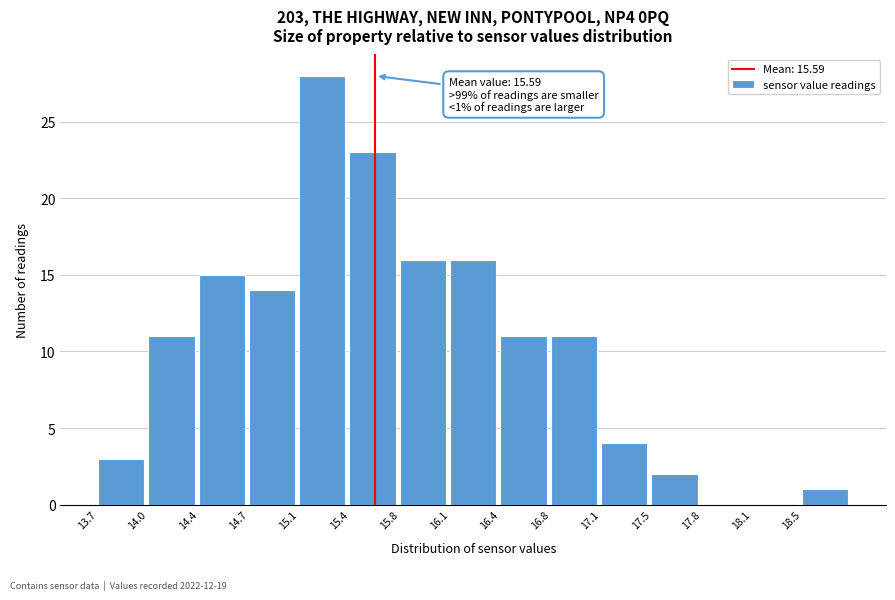

Which range on the x-axis has the tallest bar?

15.05 to 15.40